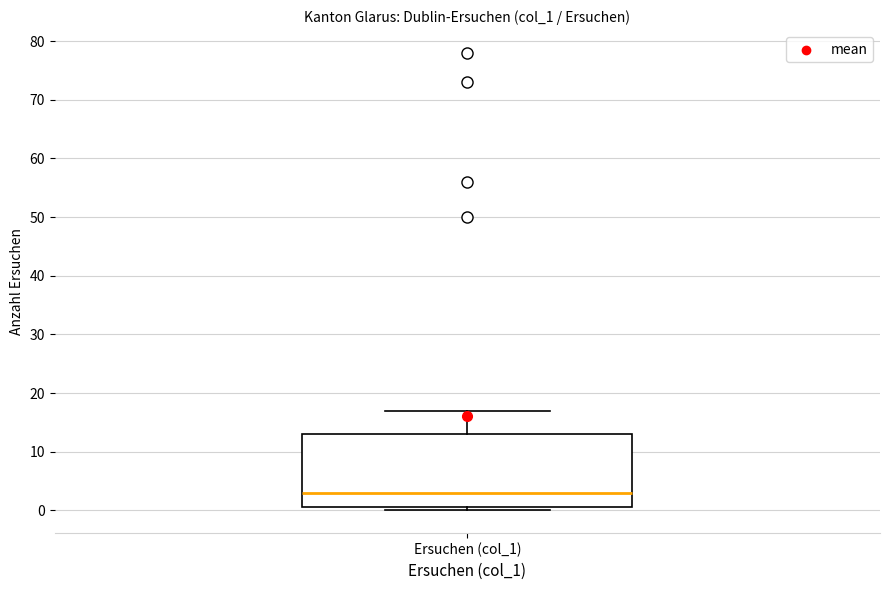

Where does the median line of the box for Ersuchen (col_1) sit on the y-axis? The values are not printed on the chart, so give them approximately, as read against the axis.

3